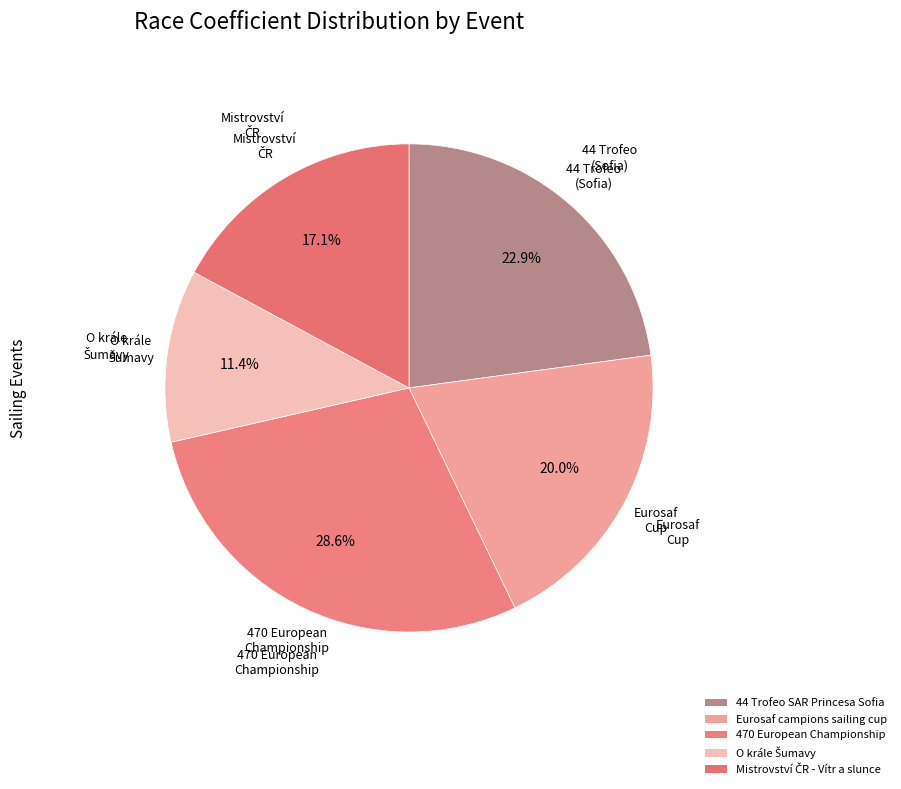

Does any single category account for the majority?

No